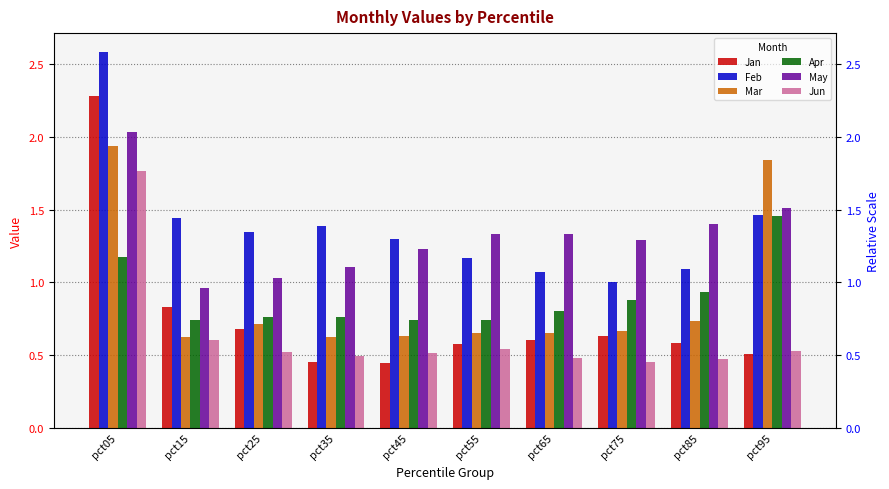

Which category has the lowest value in the Mar series?

pct35